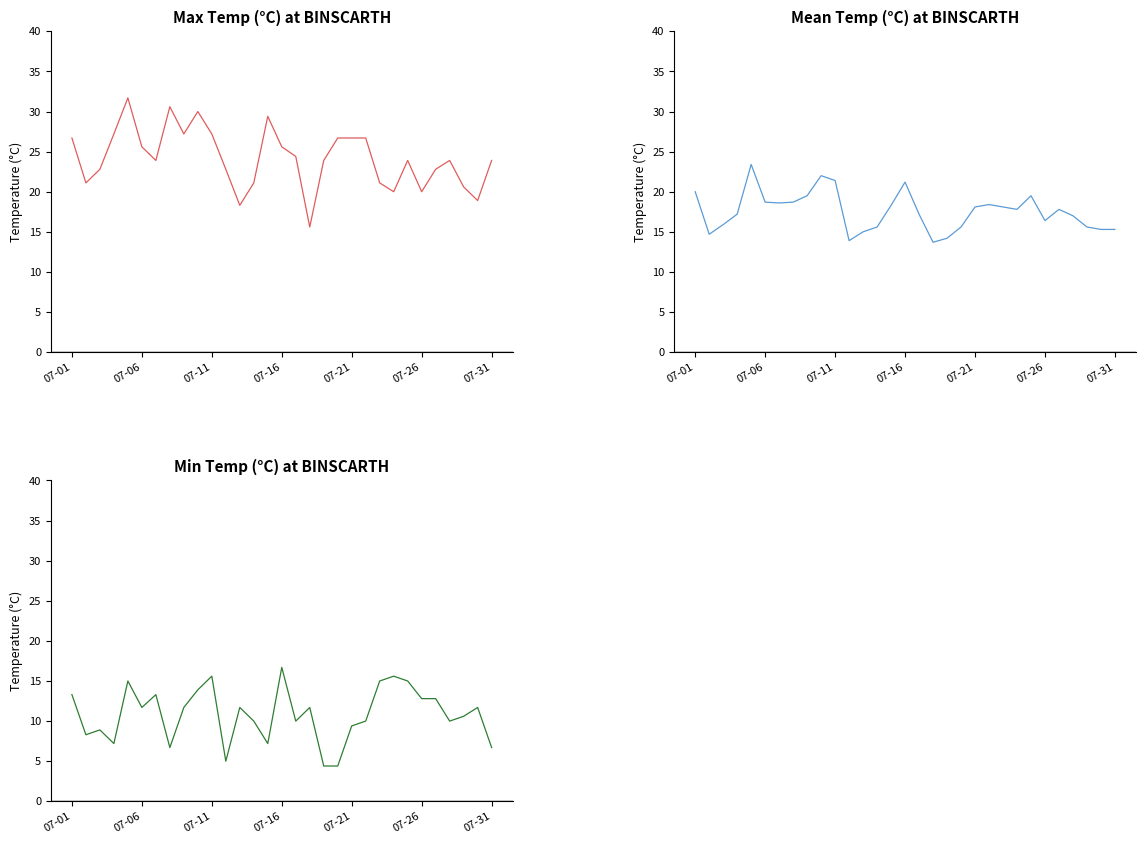

True or false: Max Temp (C) has a value of 23.9 at 27.

True